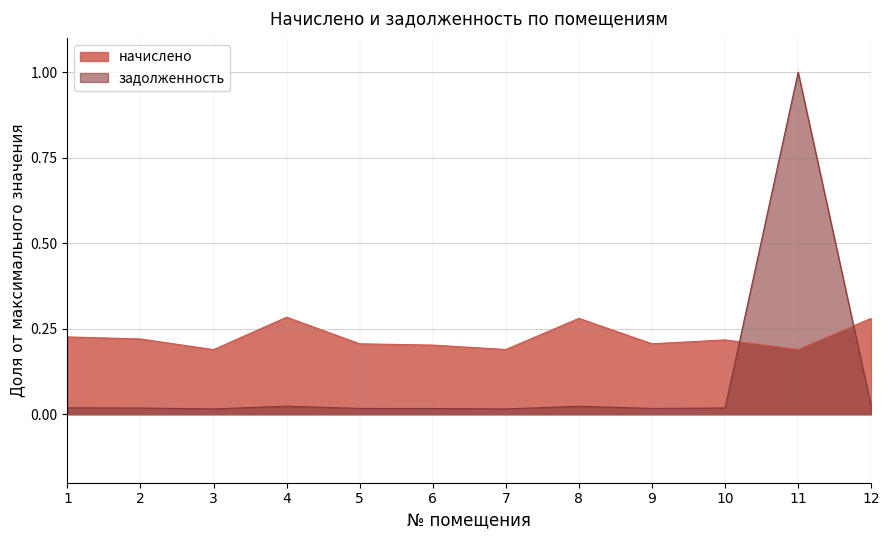

Rank the series at 12 from lowest to highest value.

задолженность, начислено